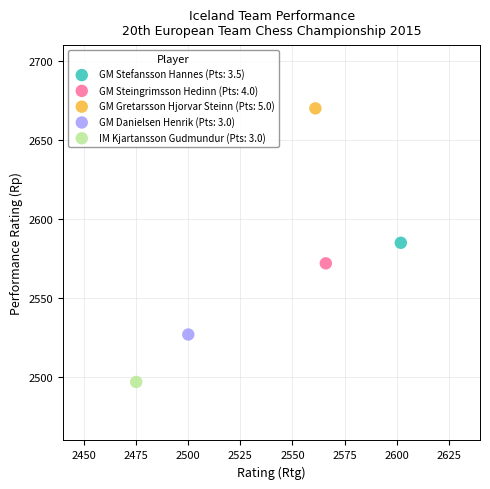

What are all the series names shown in the legend?

GM Stefansson Hannes (Pts: 3.5), GM Steingrimsson Hedinn (Pts: 4.0), GM Gretarsson Hjorvar Steinn (Pts: 5.0), GM Danielsen Henrik (Pts: 3.0), IM Kjartansson Gudmundur (Pts: 3.0)